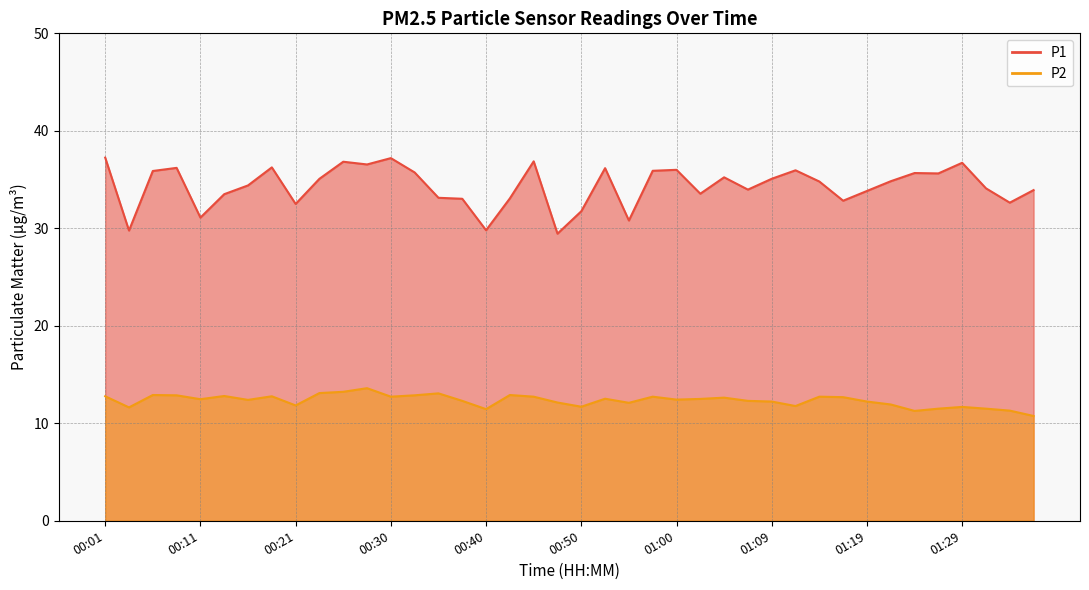

True or false: P1 has more than 0 points higher than both neighbors.

True